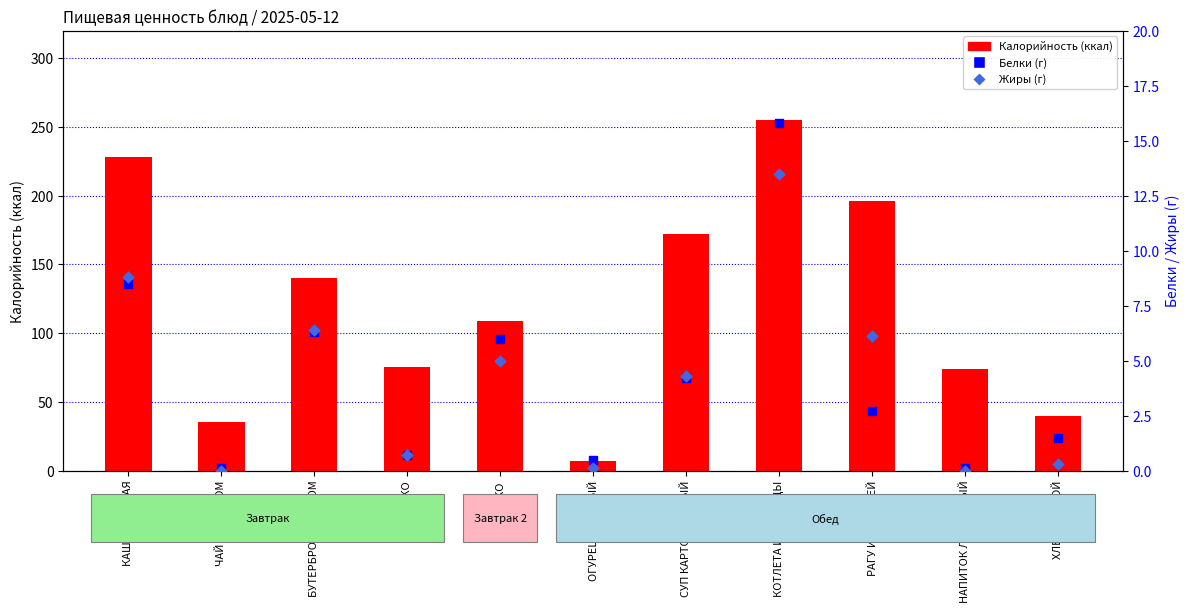

What are all the series names shown in the legend?

Калорийность, Белки, Жиры